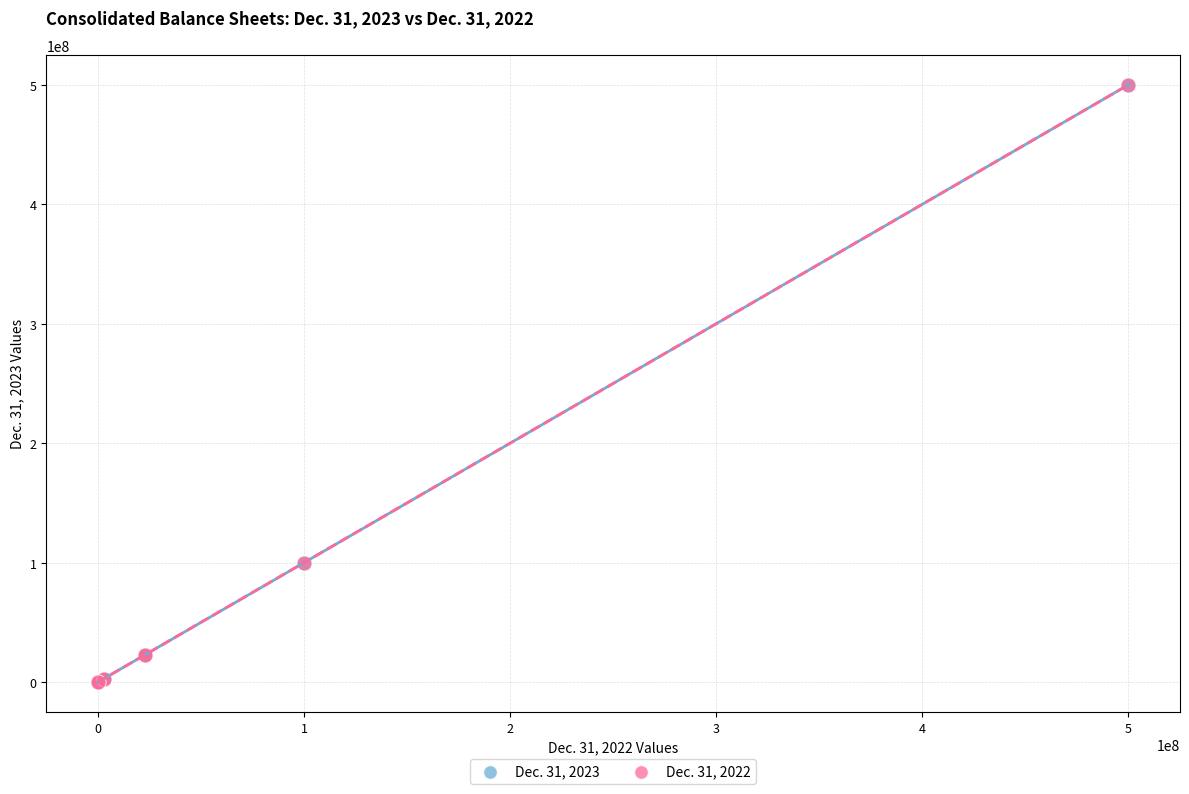

What are all the series names shown in the legend?

Dec. 31, 2023, Dec. 31, 2022